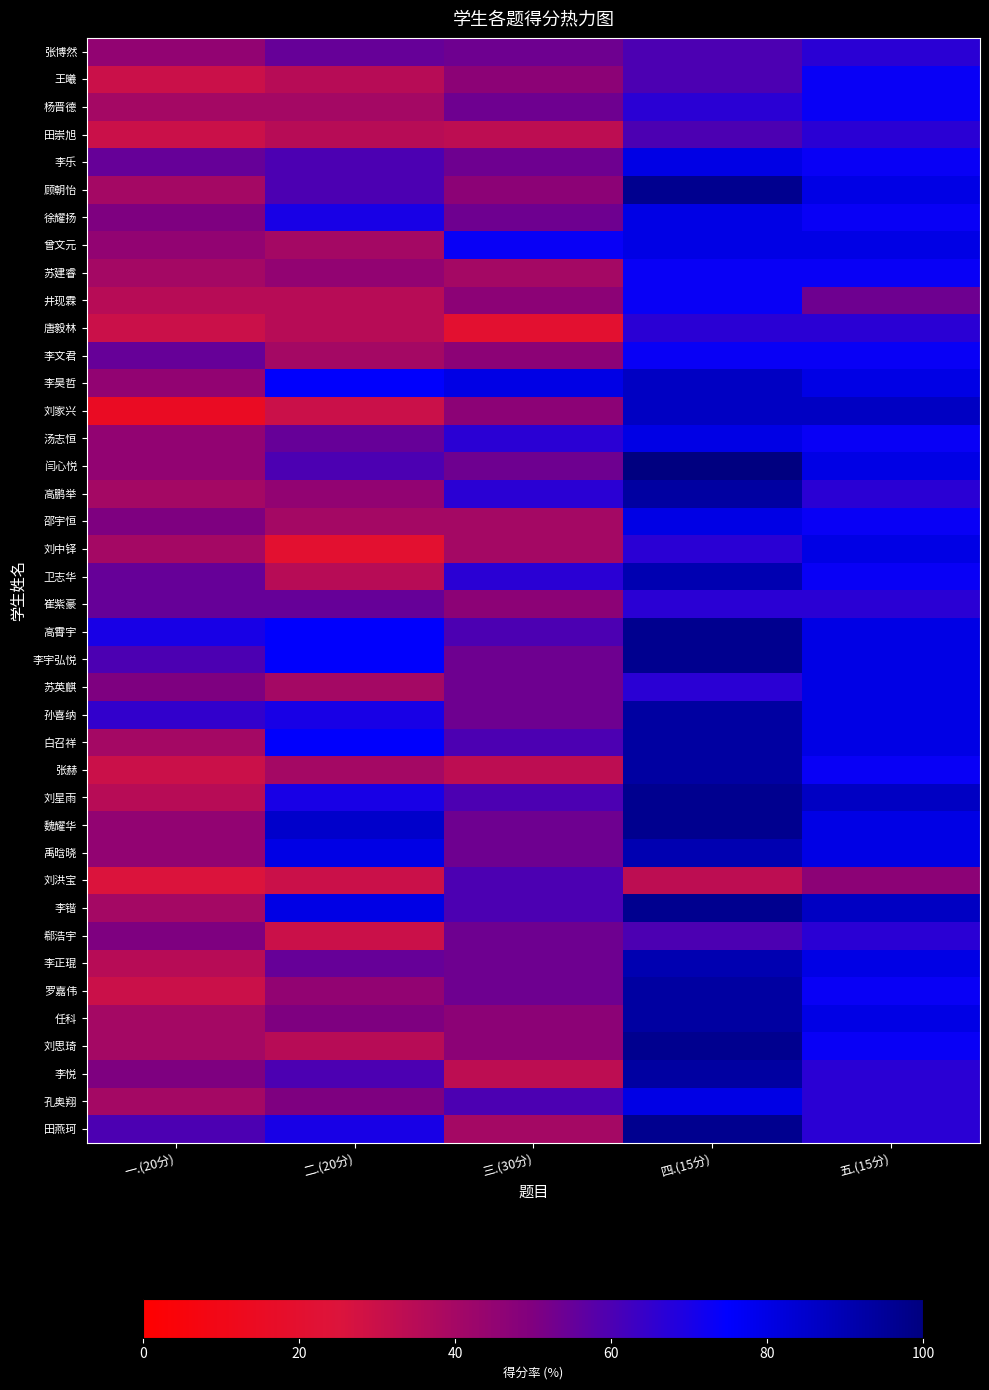

At which category is the sum across all series the highest?

四.(15分)